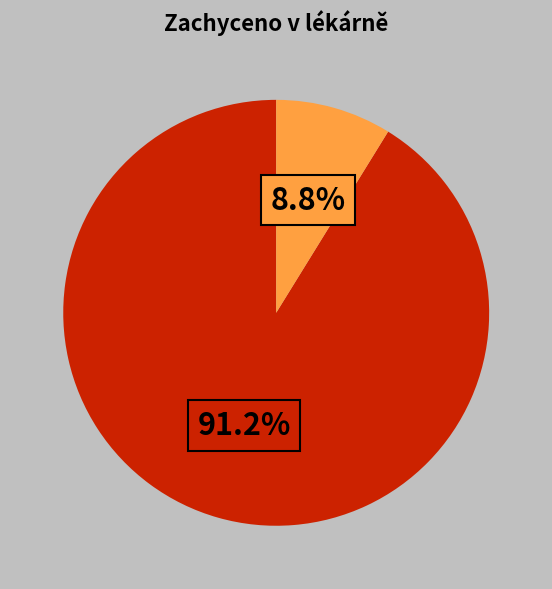

Is there a majority slice in this chart?

Yes